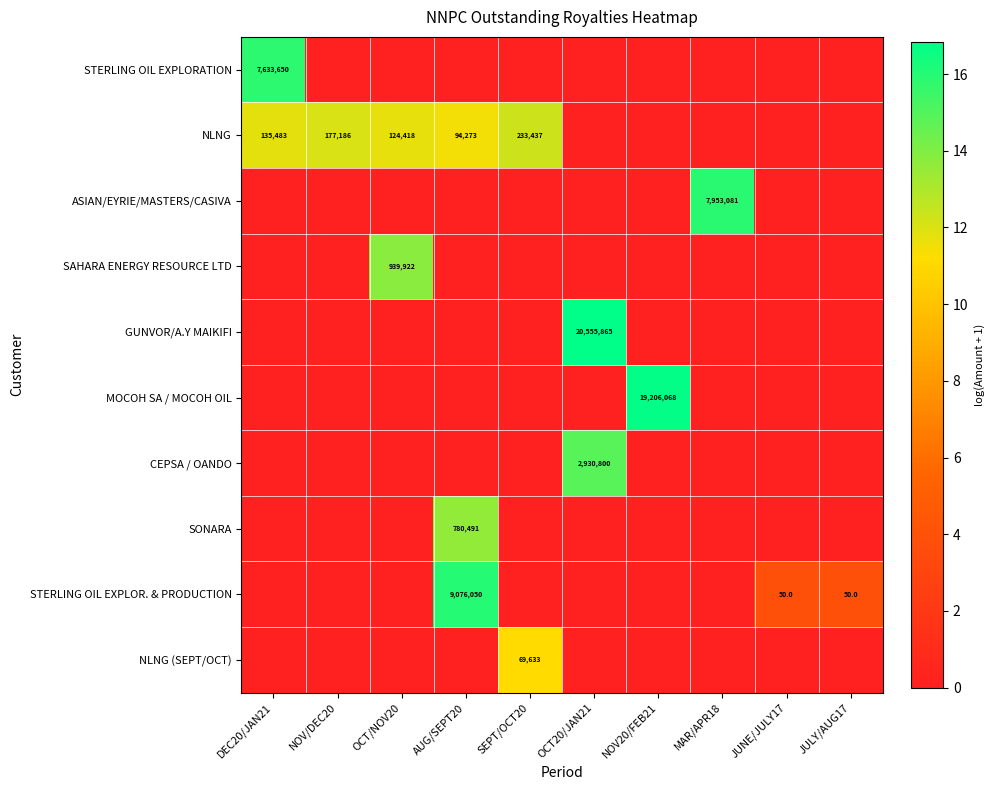

The NLNG series shows 144171 at AUG/SEPT20. True or false?

False